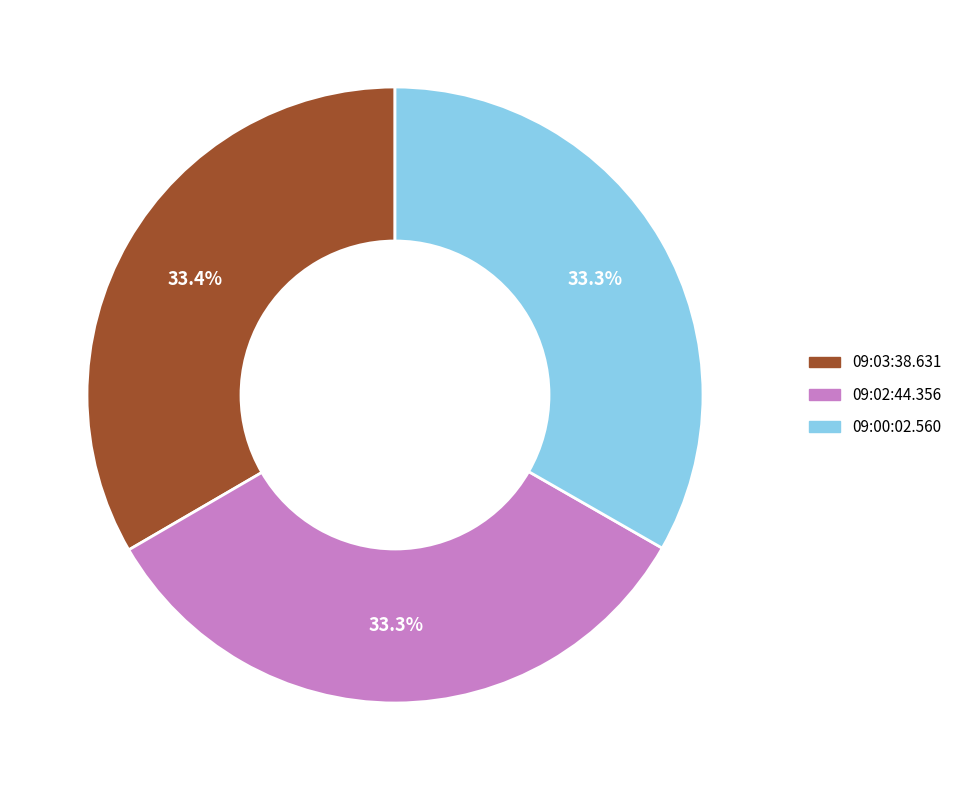

How many segments does this pie chart have?

3